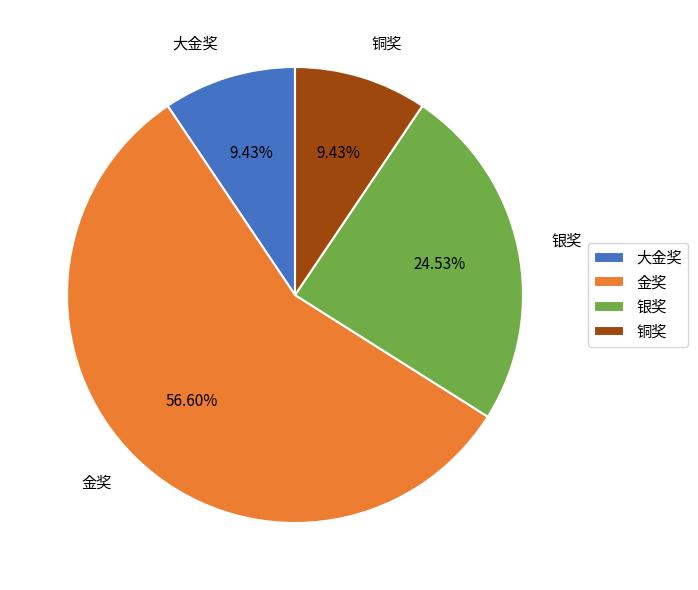

What is the total percentage of 金奖 and 大金奖?

66.0%